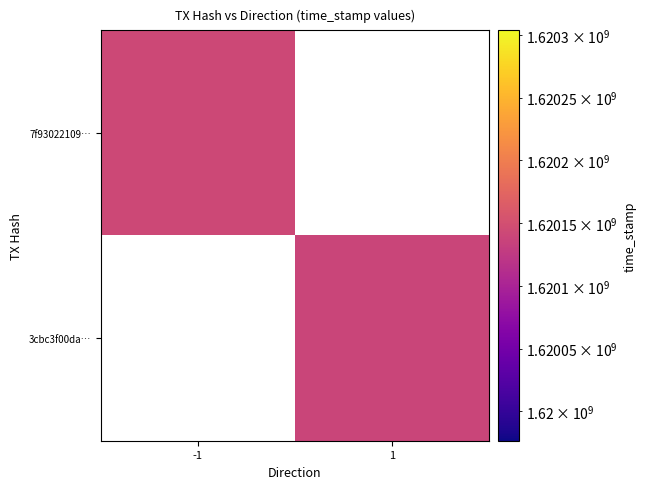

List the labels in order of 3cbc3f00da… value, largest first.

-1, 1